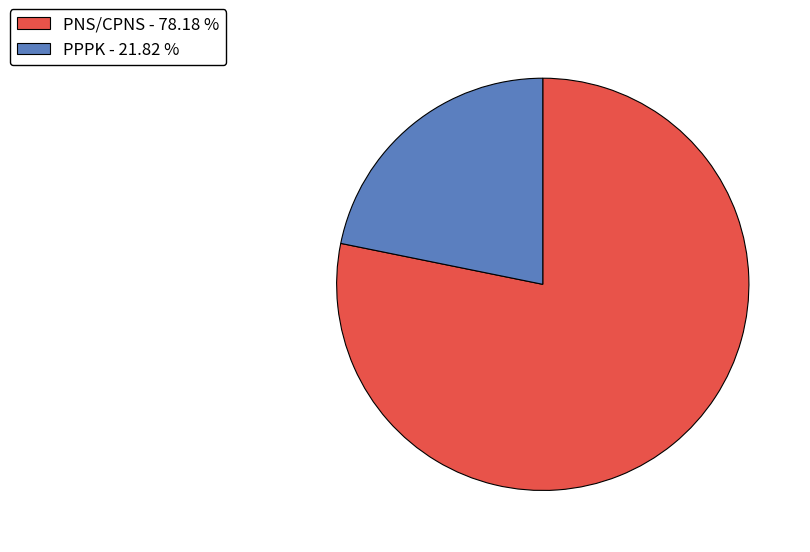

Rank the categories by value from lowest to highest.

PPPK, PNS/CPNS